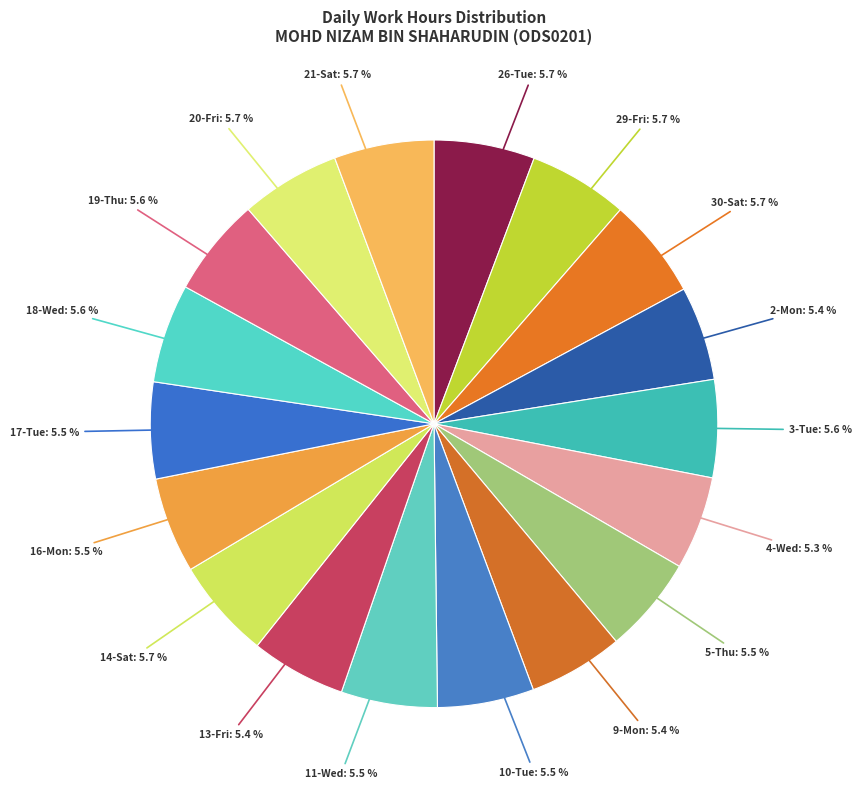

What percentage do 14-Sat and 26-Tue together represent?

11.4%